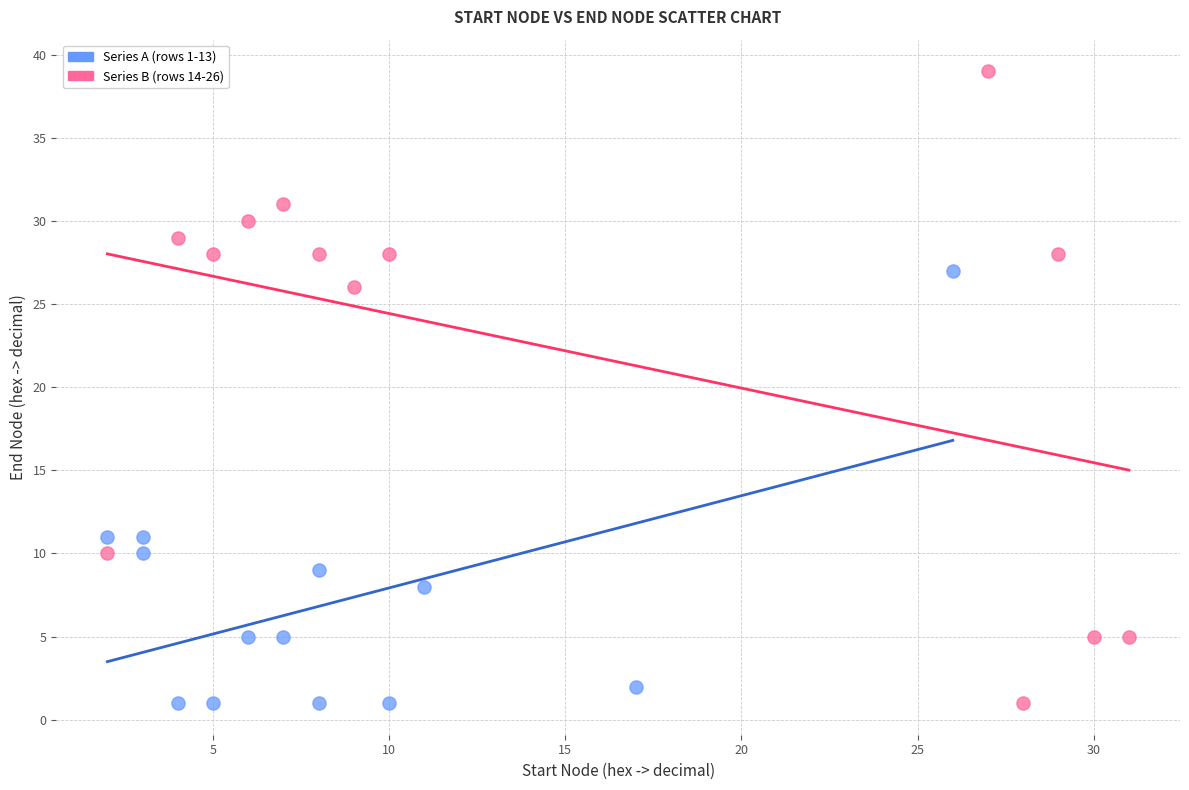

What are all the series names shown in the legend?

Series A (rows 1-13), Series B (rows 14-26)